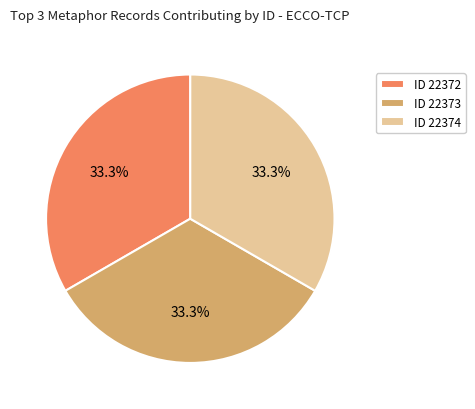

Does ID 22374 account for over 50% of the chart?

No